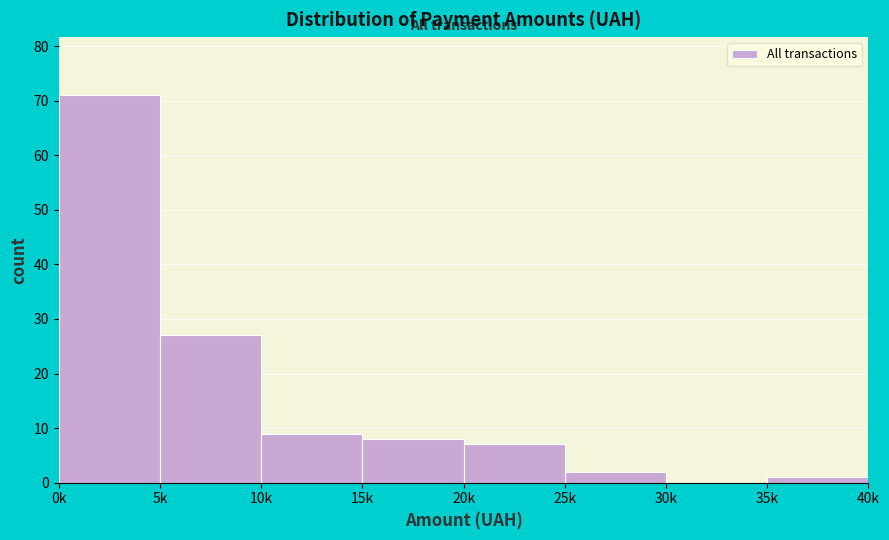

Reading left to right, list all the values displayed in this chart.

0k=71	5k=27	10k=9	15k=8	20k=7	25k=2	30k=0	35k=1